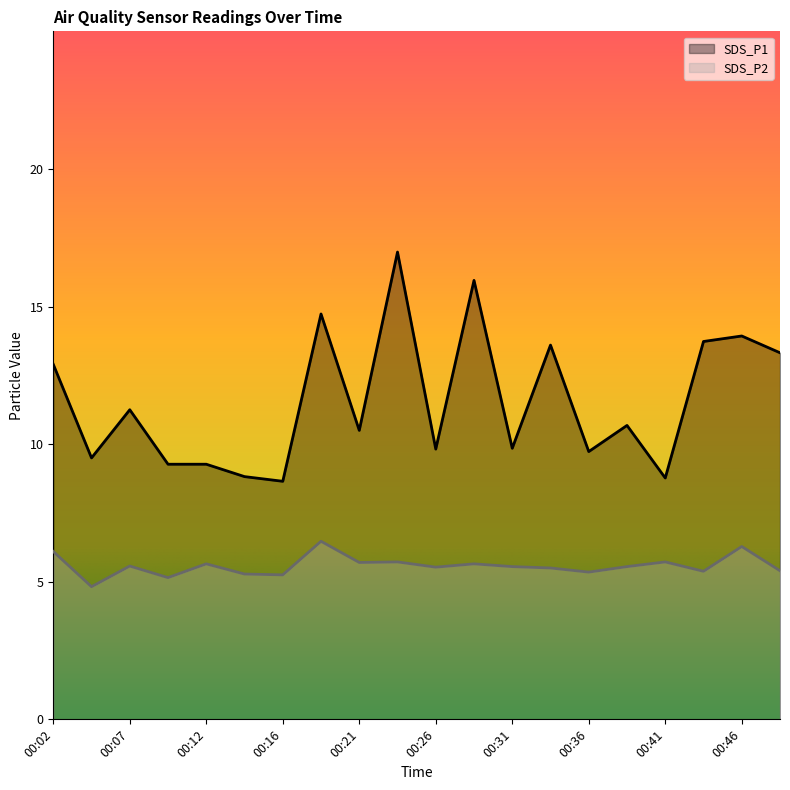

True or false: SDS_P2 and SDS_P1 cross at least once.

False